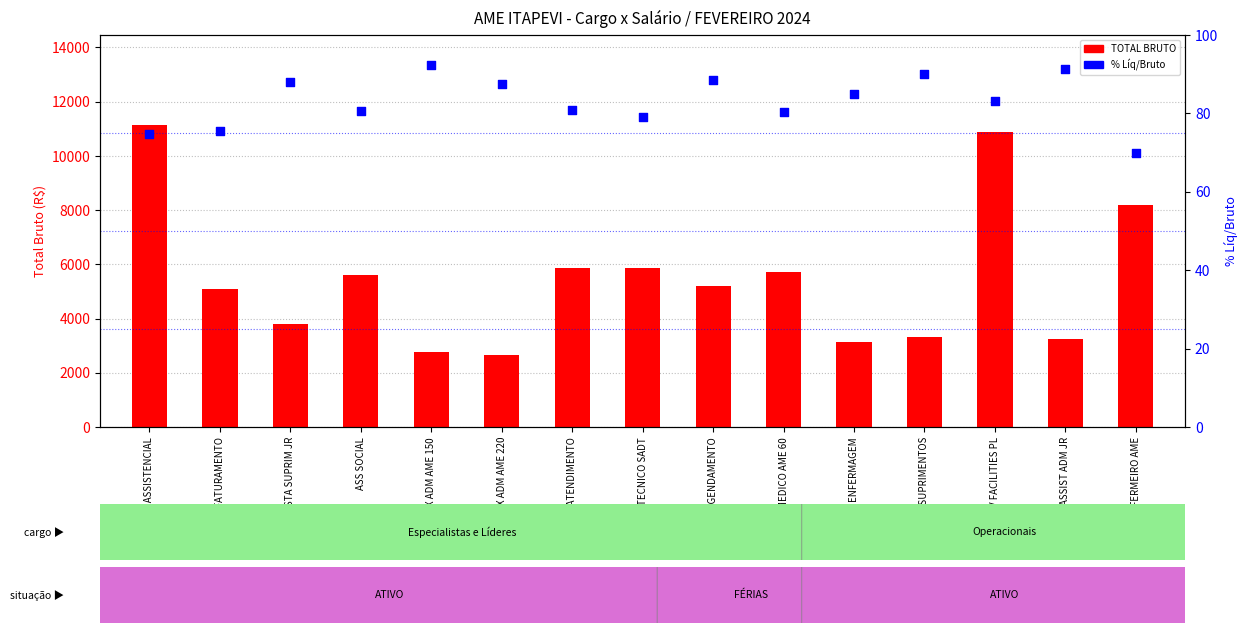

Which series has the widest spread of Y values?

TOTAL BRUTO